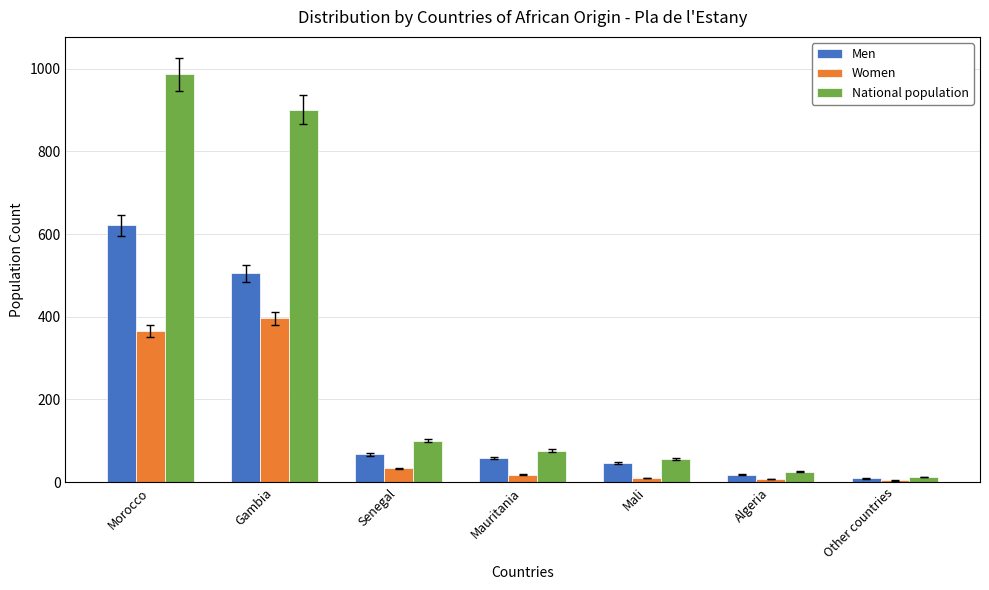

List the labels in order of National population value, smallest first.

Other countries, Algeria, Mali, Mauritania, Senegal, Gambia, Morocco